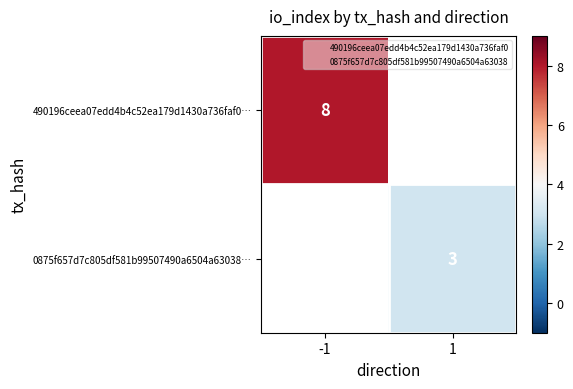

Count the number of data series in this chart.

2